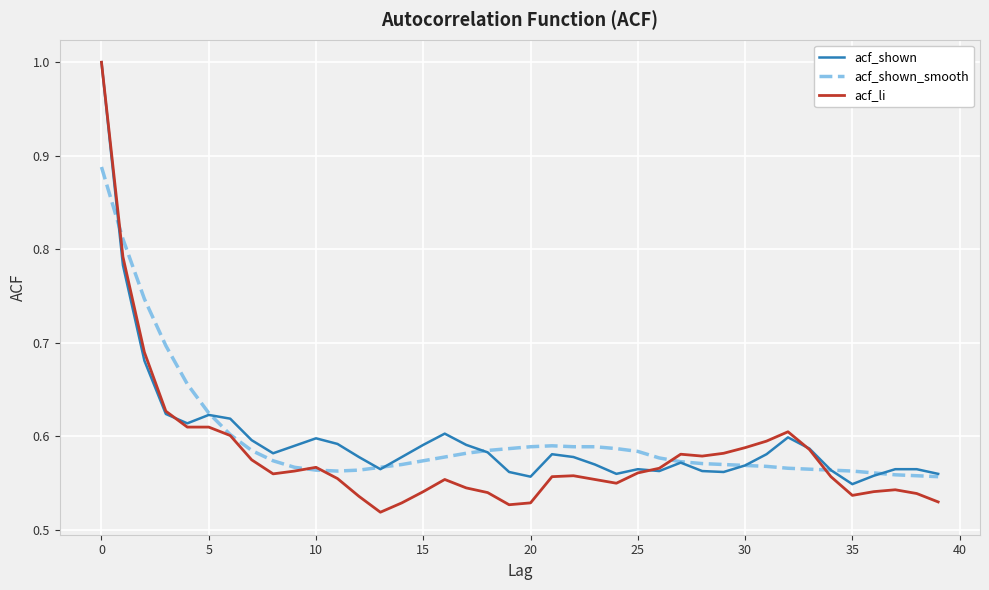

Which series has the widest spread of values?

acf_li